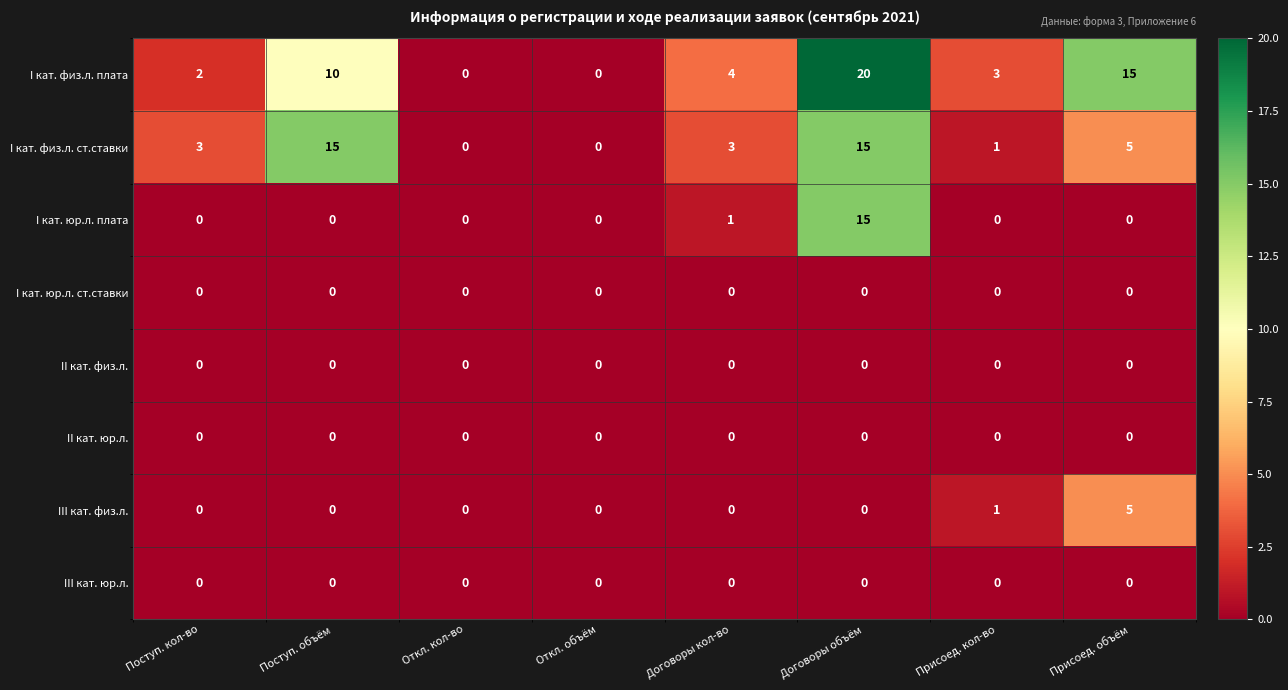

The III кат. физ.л. series shows 0 at Договоры объём. True or false?

True